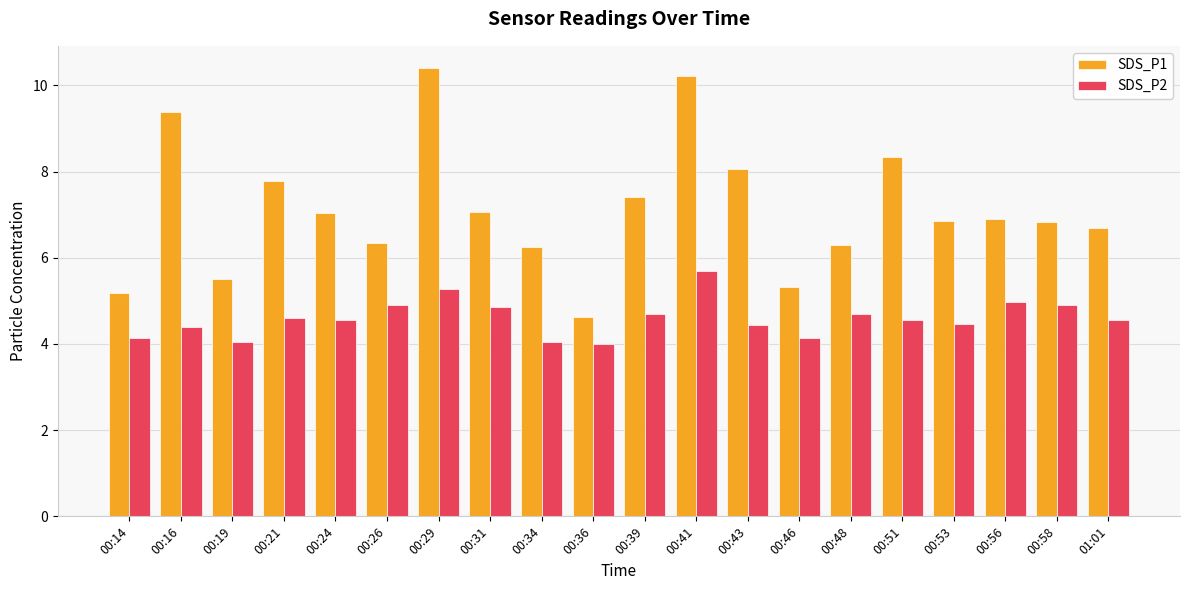

Between 00:31 and 00:34, which series saw the biggest shift?

SDS_P1